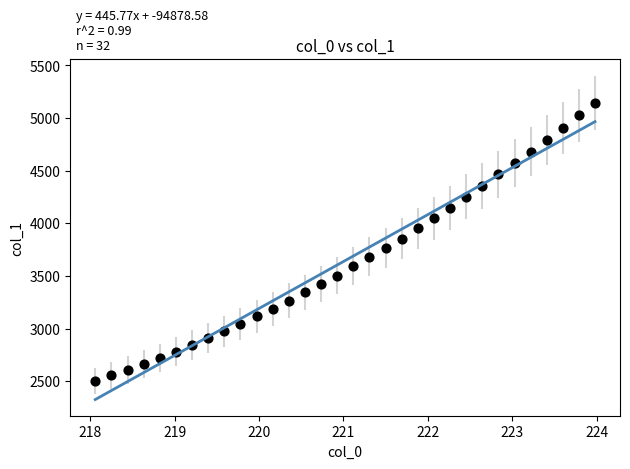

What is the range of Y values (max minus min)?

2643.3